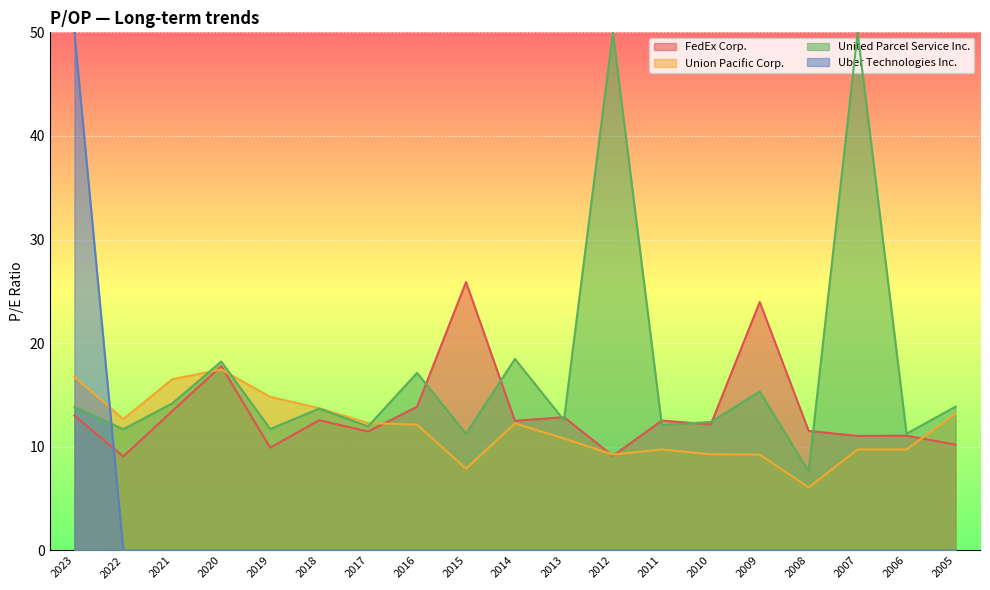

At which label does FedEx Corp. first exceed 12?

2023